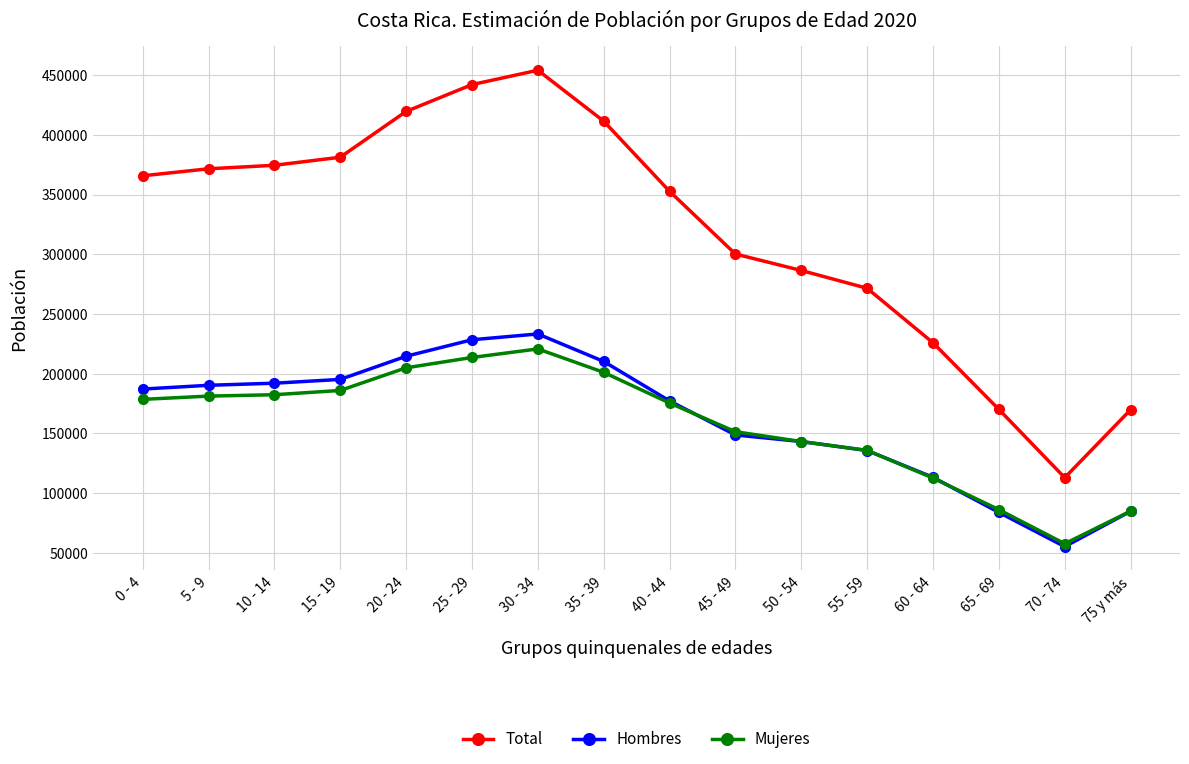

How many lines are shown in the chart?

3